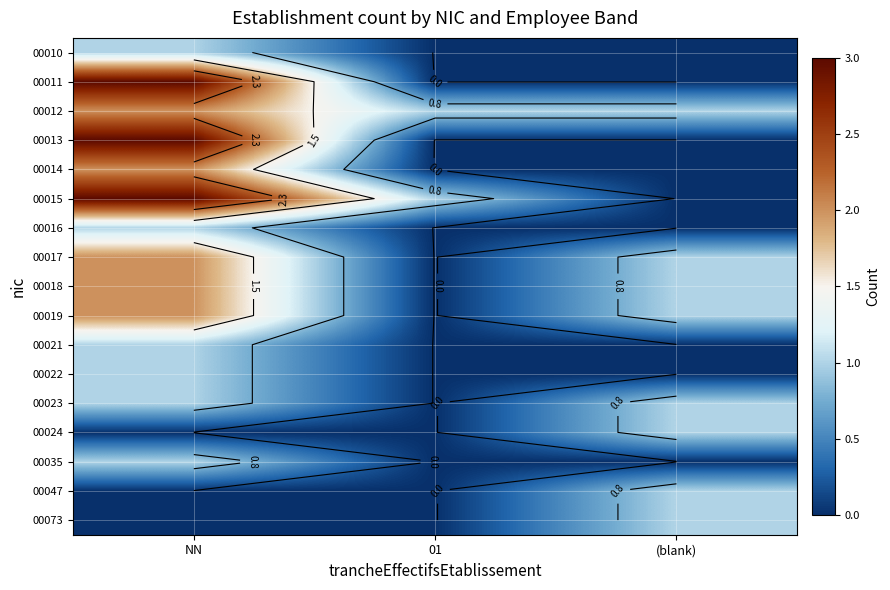

What is the difference between the maximum and minimum values in the 00023 series?

1